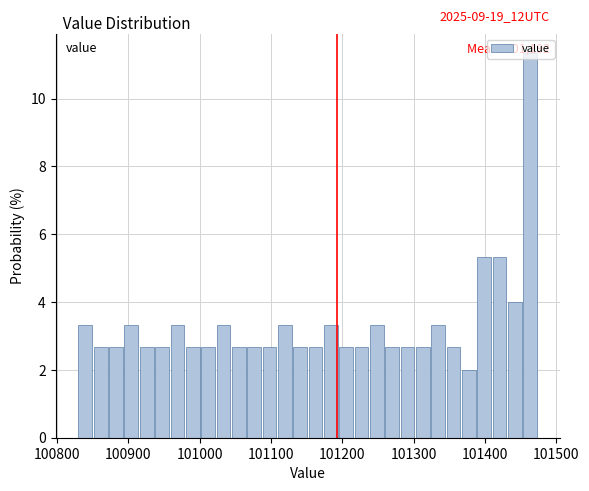

Around what value on the x-axis is the tallest bar? Give the approximate position of its centre, as read against the axis.

101460